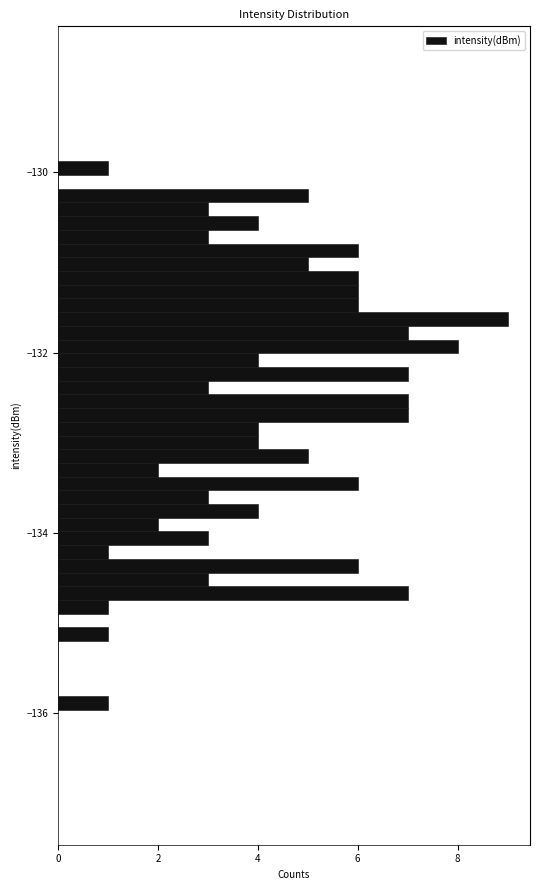

Read against the y-axis, roughly where is the centre of the longest bar?

-131.6